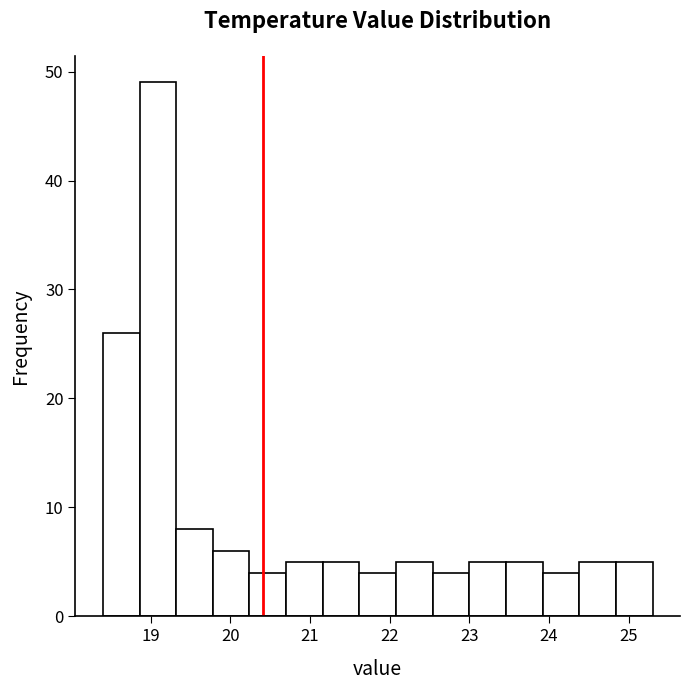

Reading left to right, list every bar in this chart as the range it spans on the x-axis followed by its height. Neither the bar edges nor the heights are printed on the chart, so give them approximately, as read against the axes.

18.40 to 18.86: 26
18.86 to 19.32: 49
19.32 to 19.78: 8
19.78 to 20.24: 6
20.24 to 20.70: 4
20.70 to 21.16: 5
21.16 to 21.62: 5
21.62 to 22.08: 4
22.08 to 22.54: 5
22.54 to 23.00: 4
23.00 to 23.46: 5
23.46 to 23.92: 5
23.92 to 24.38: 4
24.38 to 24.84: 5
24.84 to 25.30: 5